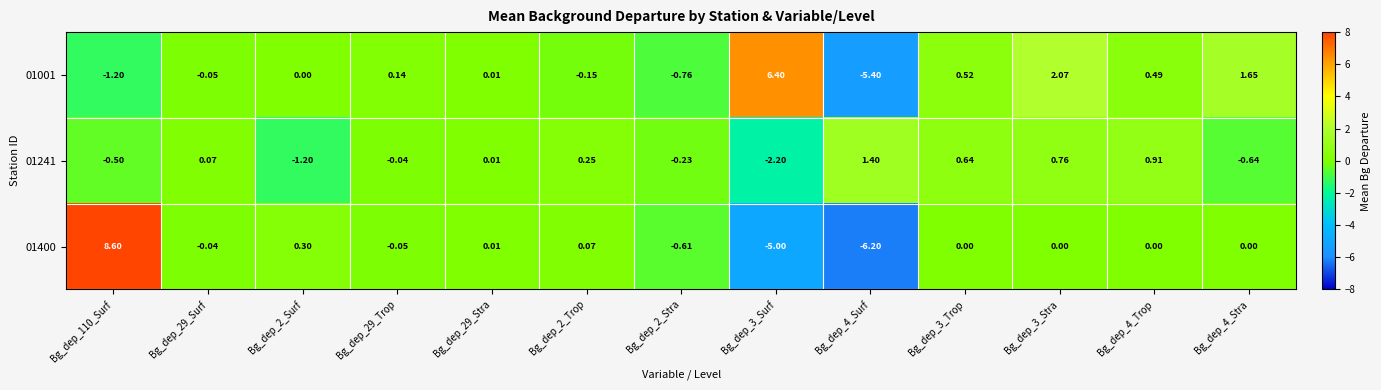

Is the value of 01001 at Bg_dep_29_Stra greater than the value of 01241 at Bg_dep_2_Surf?

Yes